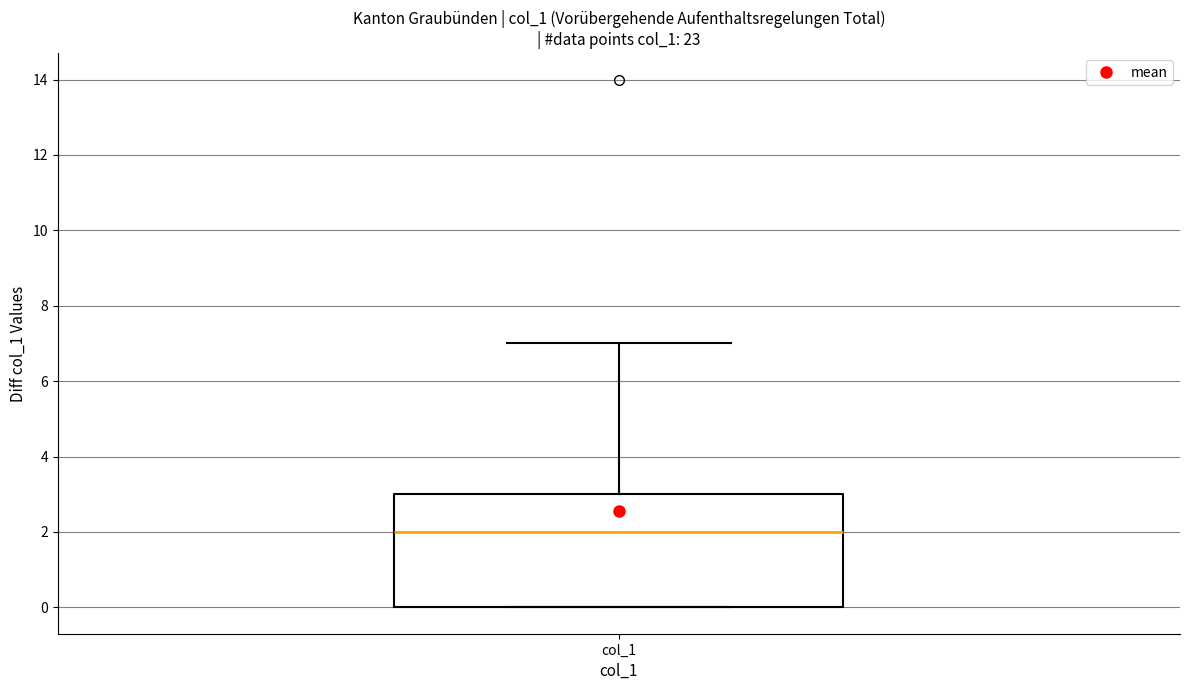

Read this box plot against the y-axis: the position of the median line, the range covered by the box, and the ends of both whiskers. The values are not printed on the chart, so give them approximately, as read against the axis.

median 2, box 0 to 3, whiskers 0 to 7